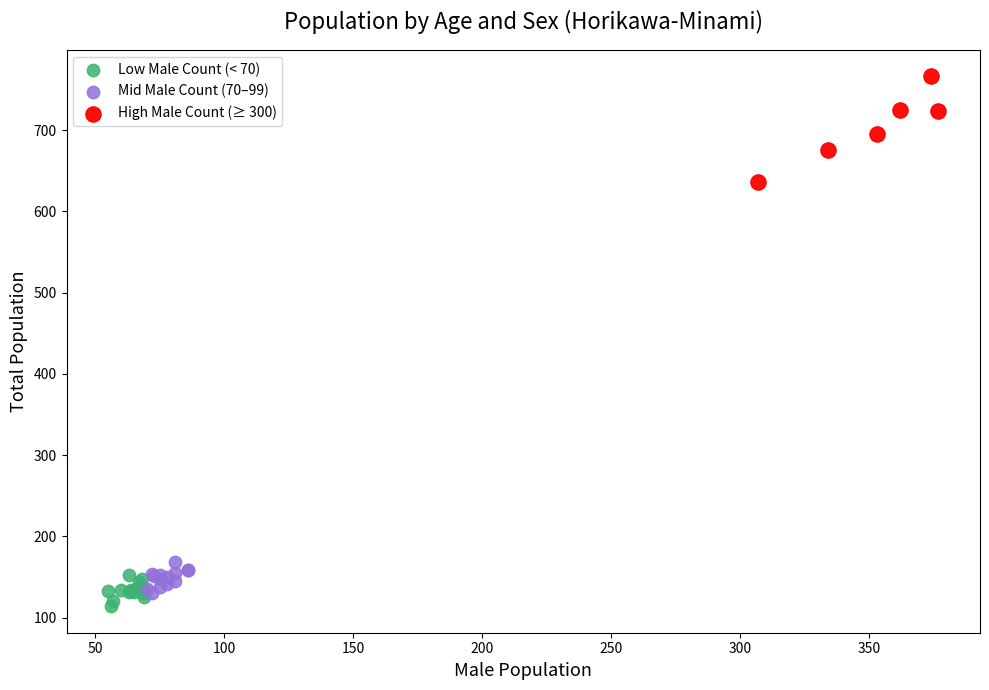

What are all the series names shown in the legend?

Low Male Count (< 70), Mid Male Count (70–99), High Male Count (≥ 300)